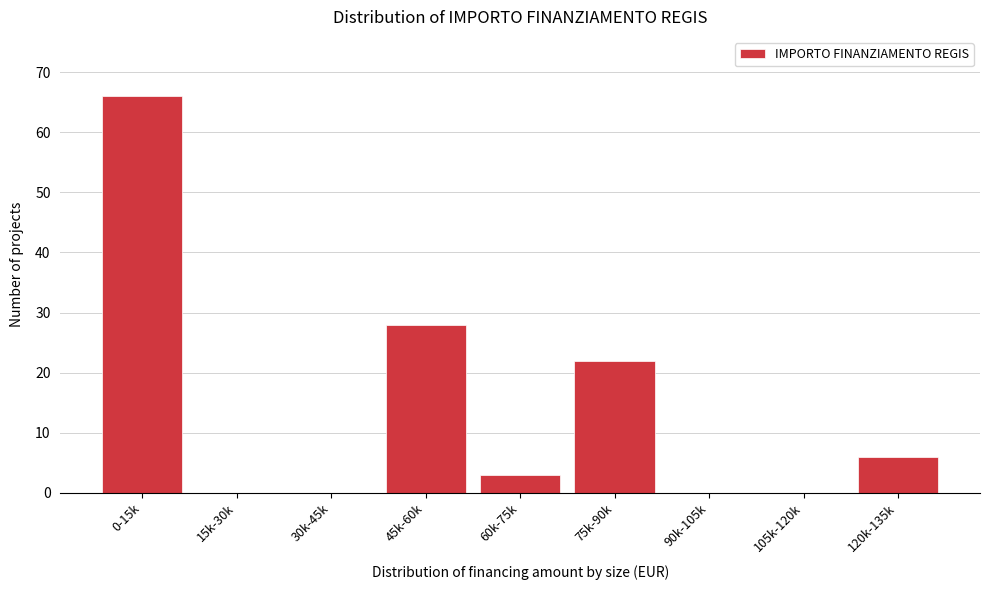

Reading left to right, transcribe all the data shown in this chart.

0-15k=66	15k-30k=0	30k-45k=0	45k-60k=28	60k-75k=3	75k-90k=22	90k-105k=0	105k-120k=0	120k-135k=6